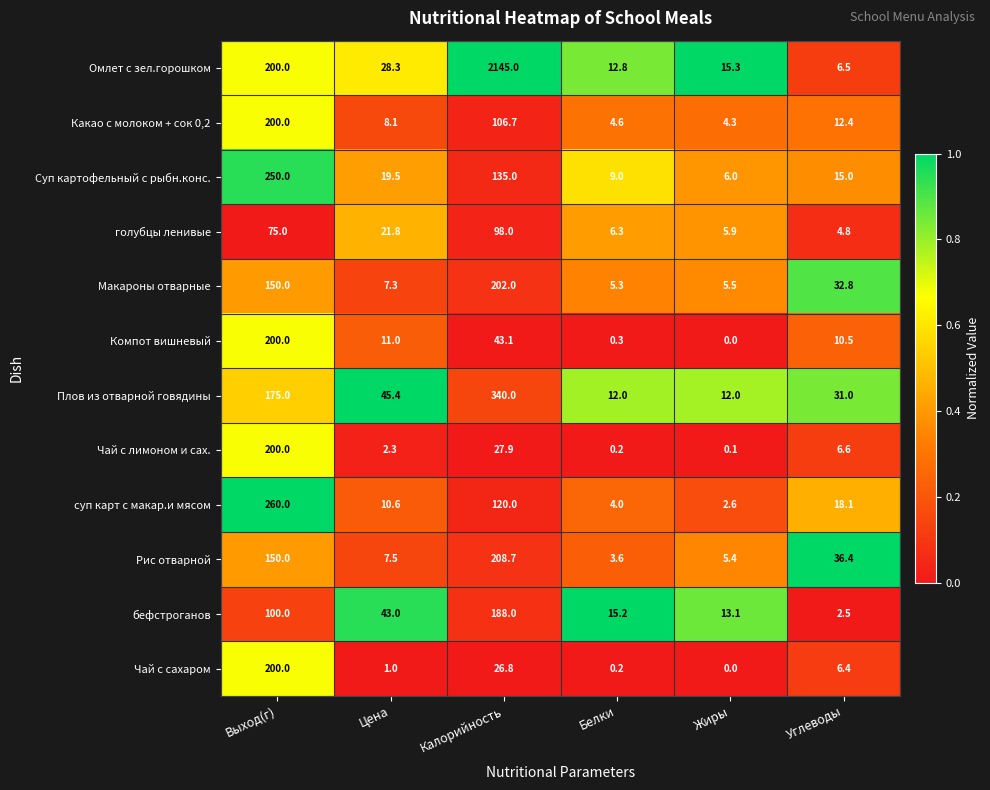

Count the number of data series in this chart.

12